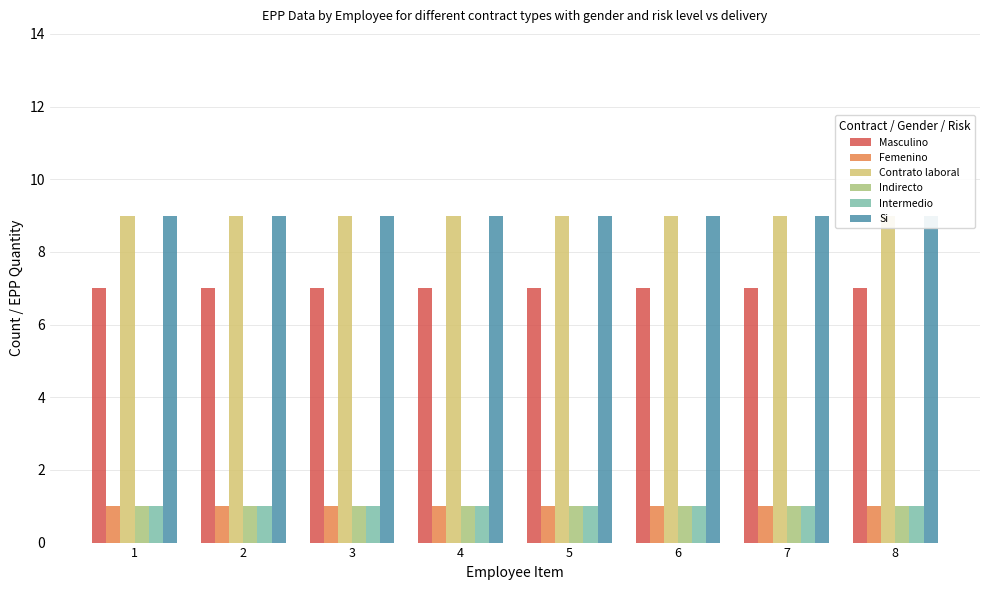

How many bars are there in each group?

6